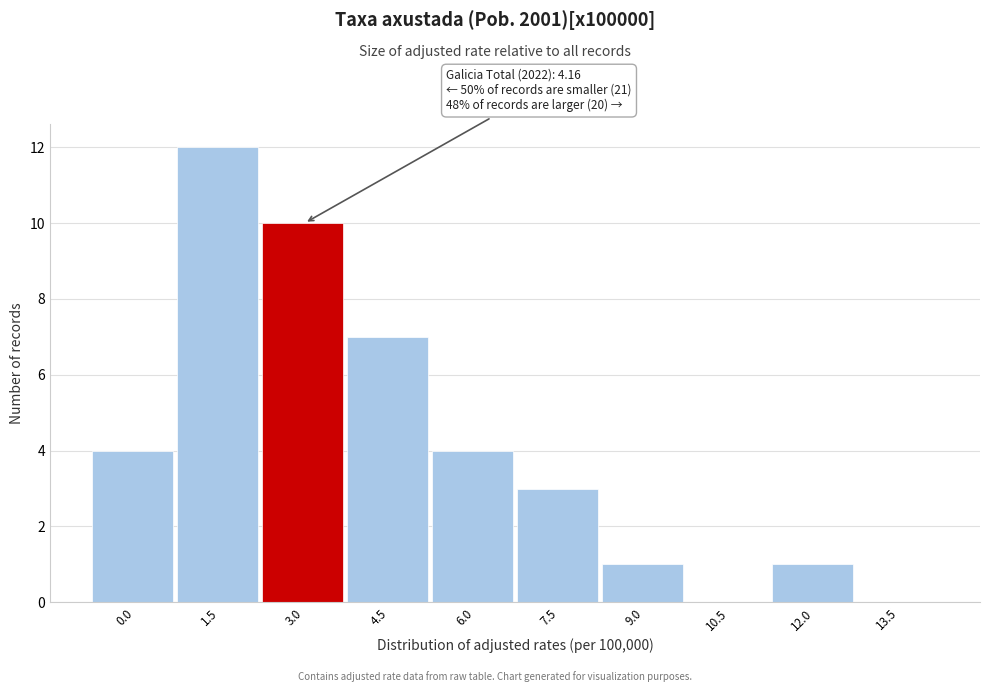

Reading left to right, what are all the values shown in this chart?

0.0=4	1.5=12	3.0=10	4.5=7	6.0=4	7.5=3	9.0=1	10.5=0	12.0=1	13.5=0